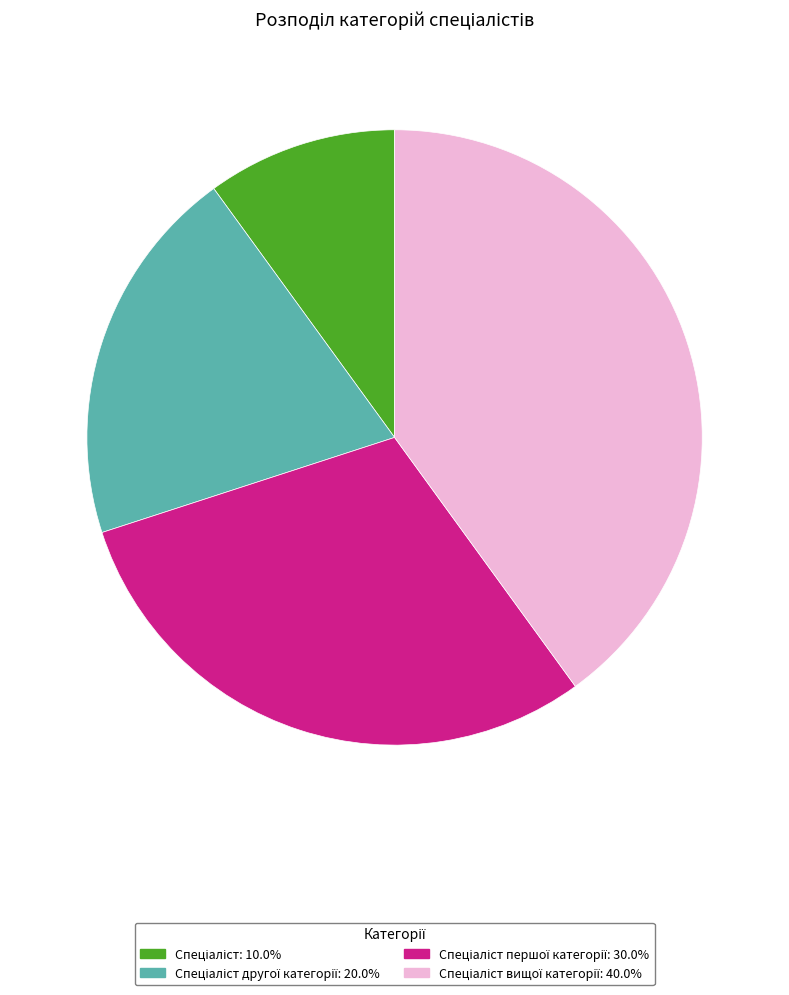

Does any single category account for the majority?

No